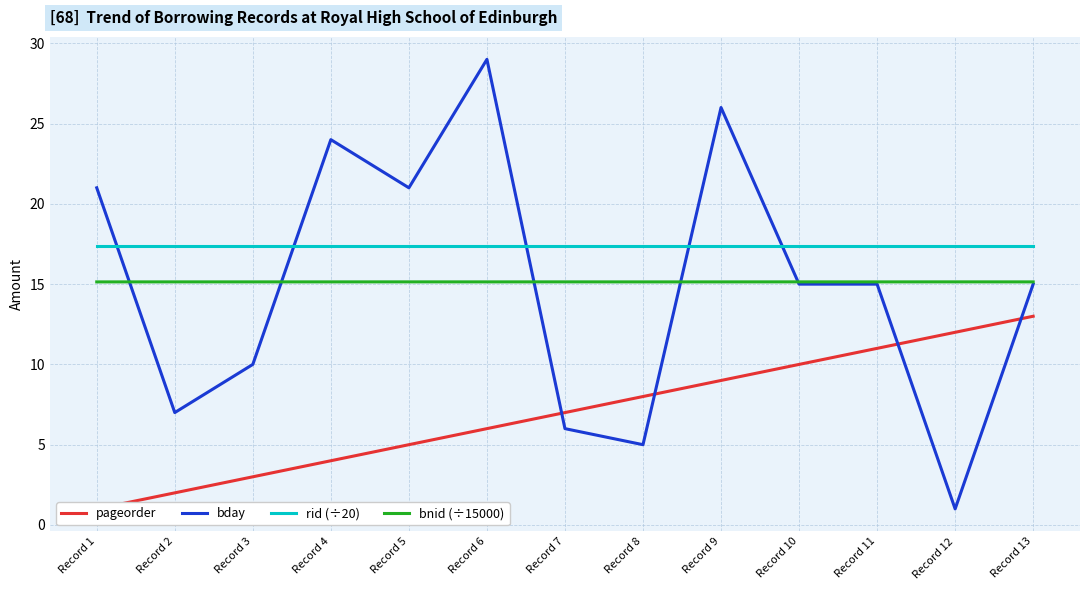

The rid (÷20) series shows 26.2 at Record 1. True or false?

False